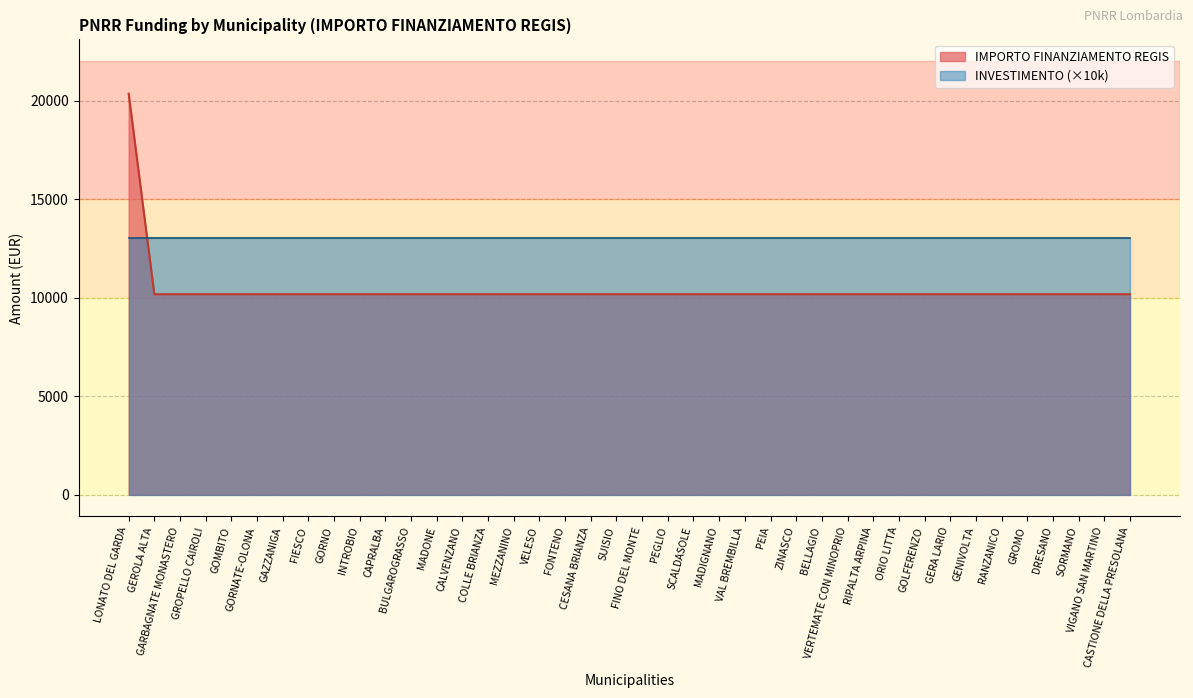

Rank the categories by value from highest to lowest.

LONATO DEL GARDA, GEROLA ALTA, GARBAGNATE MONASTERO, GROPELLO CAIROLI, GOMBITO, GORNATE-OLONA, GAZZANIGA, FIESCO, GORNO, INTROBIO, CAPRALBA, BULGAROGRASSO, MADONE, CALVENZANO, COLLE BRIANZA, MEZZANINO, VELESO, FONTENO, CESANA BRIANZA, SUISIO, FINO DEL MONTE, PEGLIO, SCALDASOLE, MADIGNANO, VAL BREMBILLA, PEIA, ZINASCO, BELLAGIO, VERTEMATE CON MINOPRIO, RIPALTA ARPINA, ORIO LITTA, GOLFERENZO, GERA LARIO, GENIVOLTA, RANZANICO, GROMO, DRESANO, SORMANO, VIGANO SAN MARTINO, CASTIONE DELLA PRESOLANA